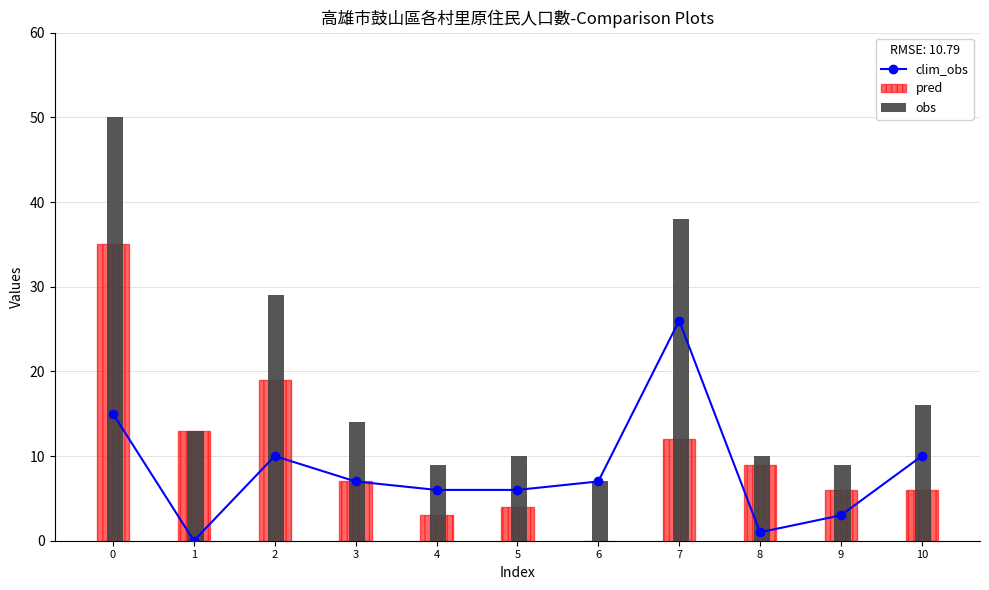

Between 5 and 10, which series saw the biggest shift?

obs